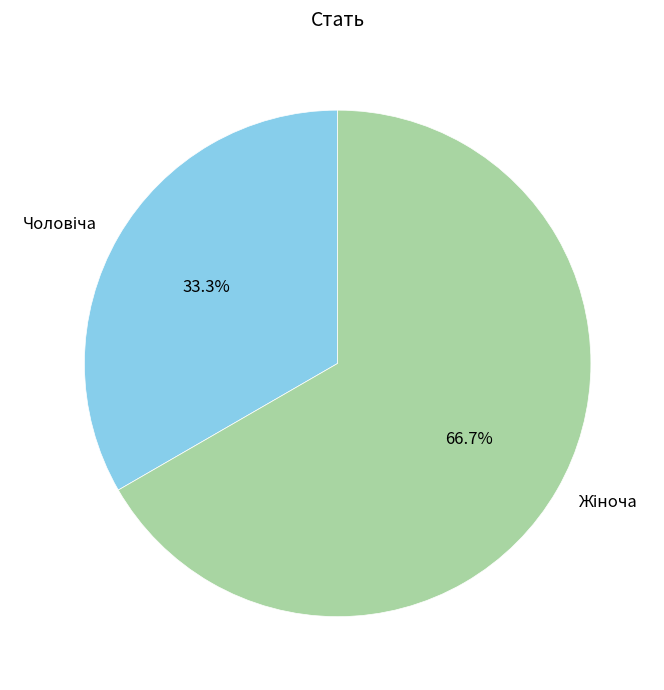

Is there any slice that represents more than half of the pie?

Yes